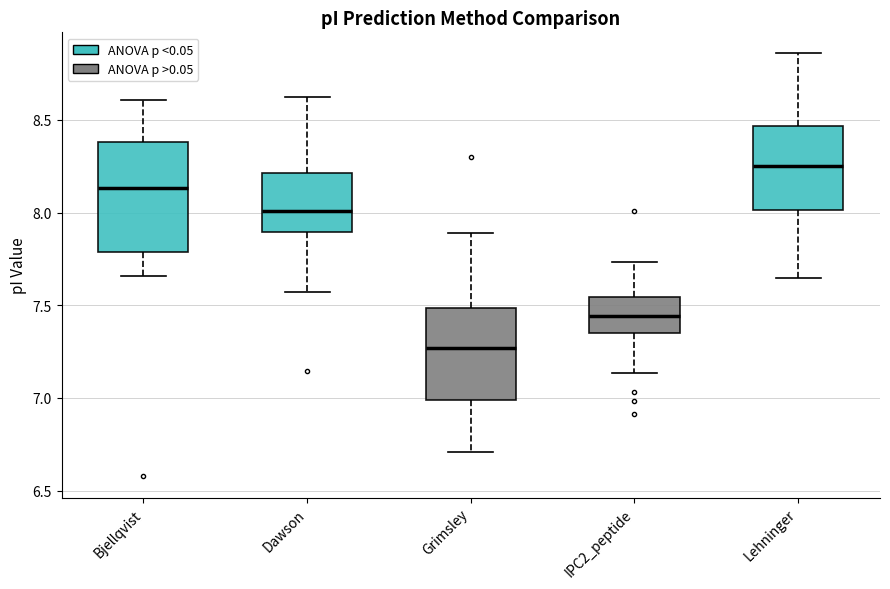

Reading left to right, read every box against the y-axis: the position of its median line, the range the box covers, and the ends of its whiskers. The values are not printed on the chart, so give them approximately, as read against the axis.

Bjellqvist: median 8.15, box 7.80 to 8.40, whiskers 7.65 to 8.60
Dawson: median 8.00, box 7.90 to 8.20, whiskers 7.55 to 8.60
Grimsley: median 7.25, box 7.00 to 7.50, whiskers 6.70 to 7.90
IPC2_peptide: median 7.45, box 7.35 to 7.55, whiskers 7.15 to 7.75
Lehninger: median 8.25, box 8.00 to 8.45, whiskers 7.65 to 8.85